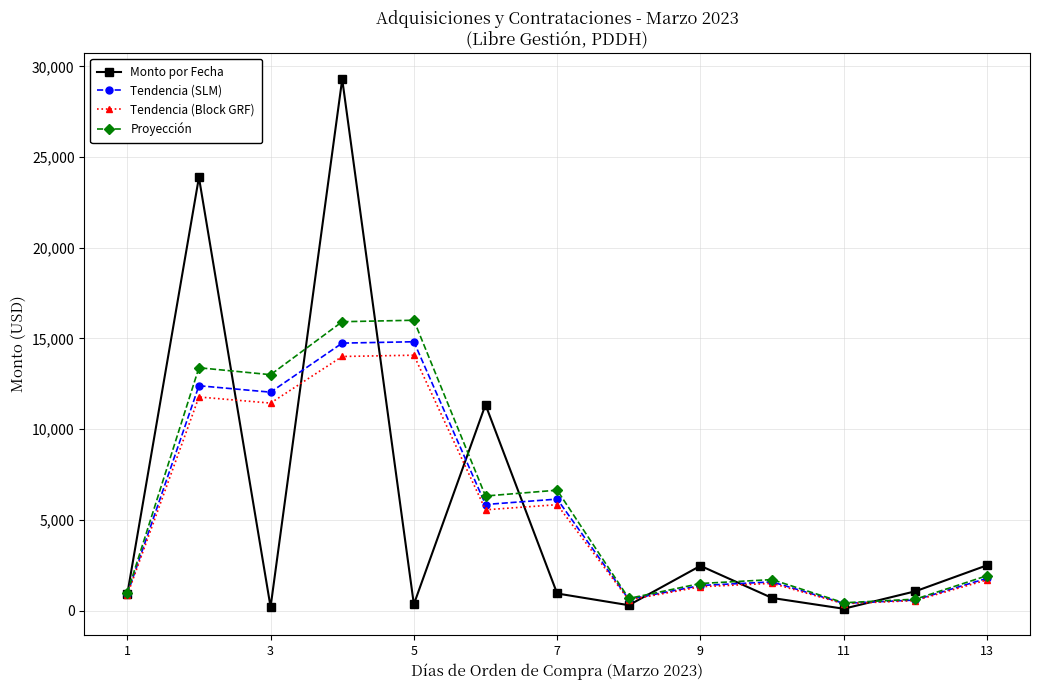

What is the difference between the maximum and minimum values in the Tendencia (SLM) series?

14417.8